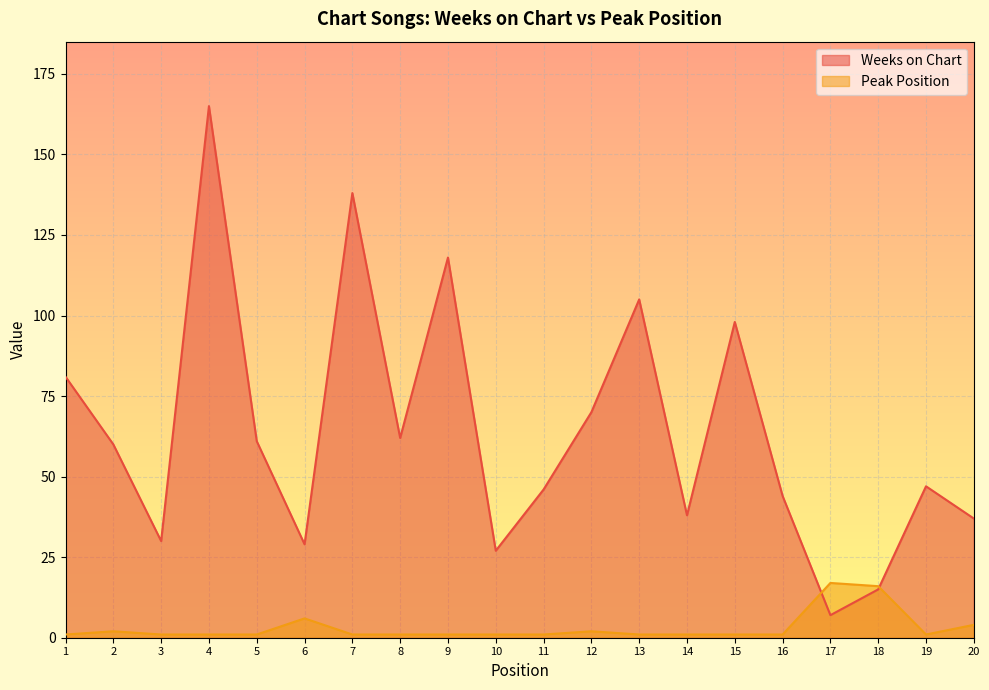

Between 2 and 5, which series saw the biggest shift?

Weeks on Chart